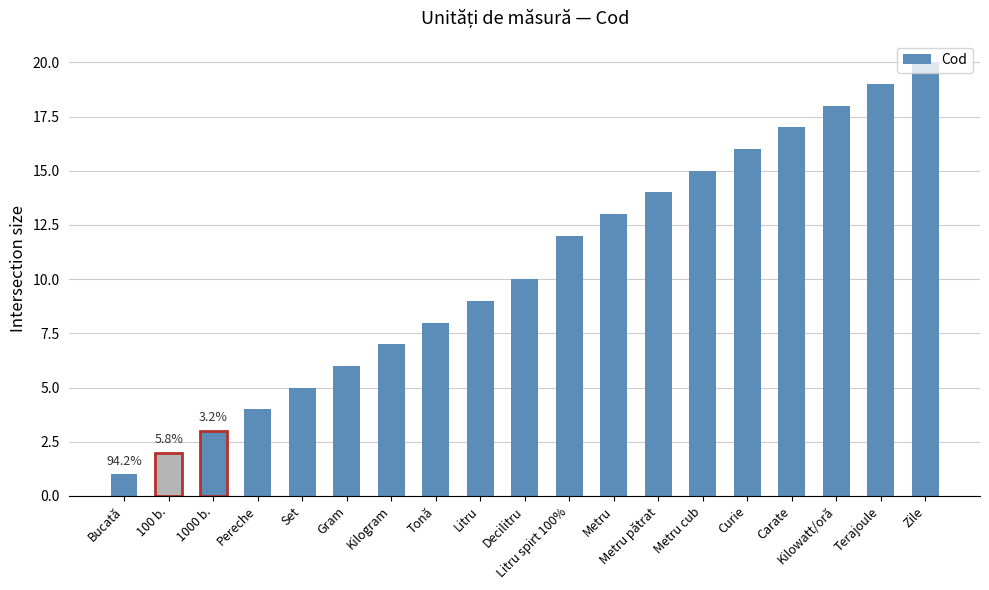

How many categories are shown in the chart?

19